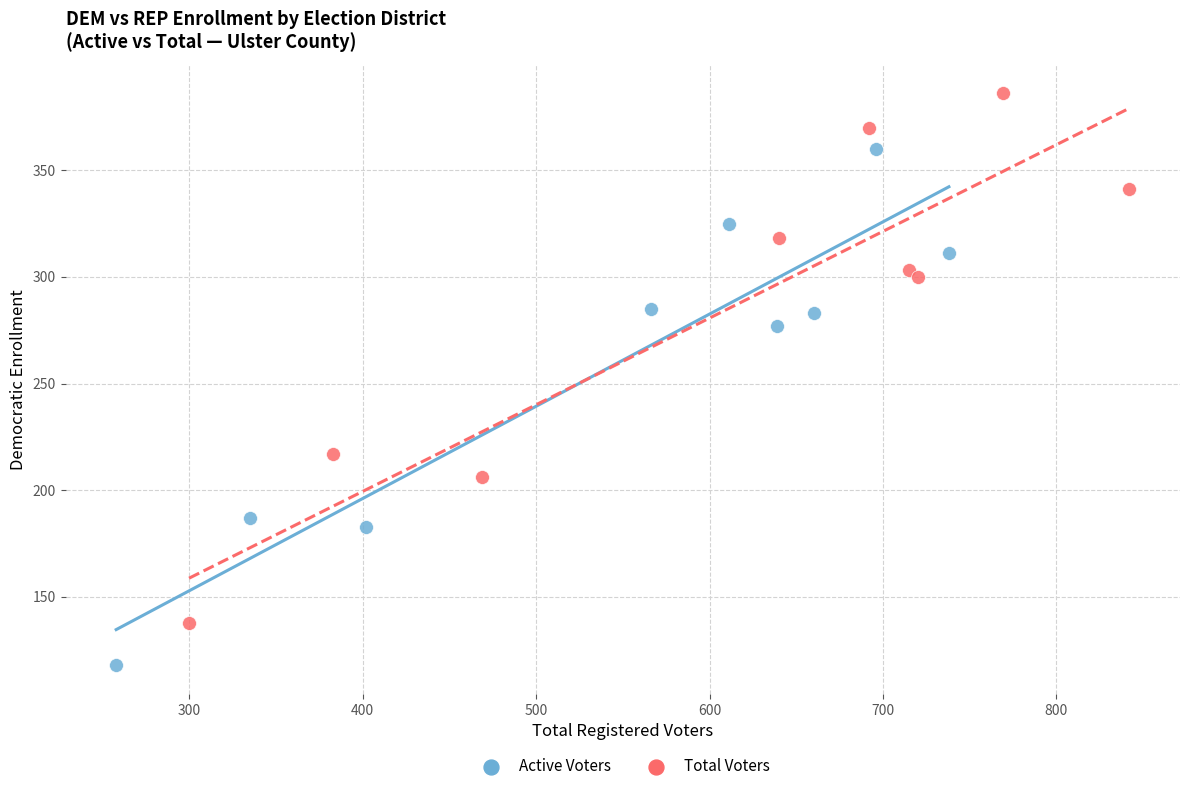

Which series has the largest Y range (max minus min)?

Total Voters